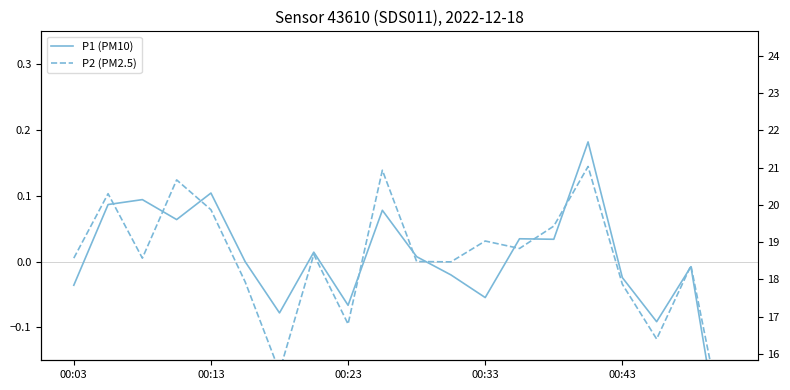

How many intersections are there between P2 (PM2.5) and P1 (PM10)?

10